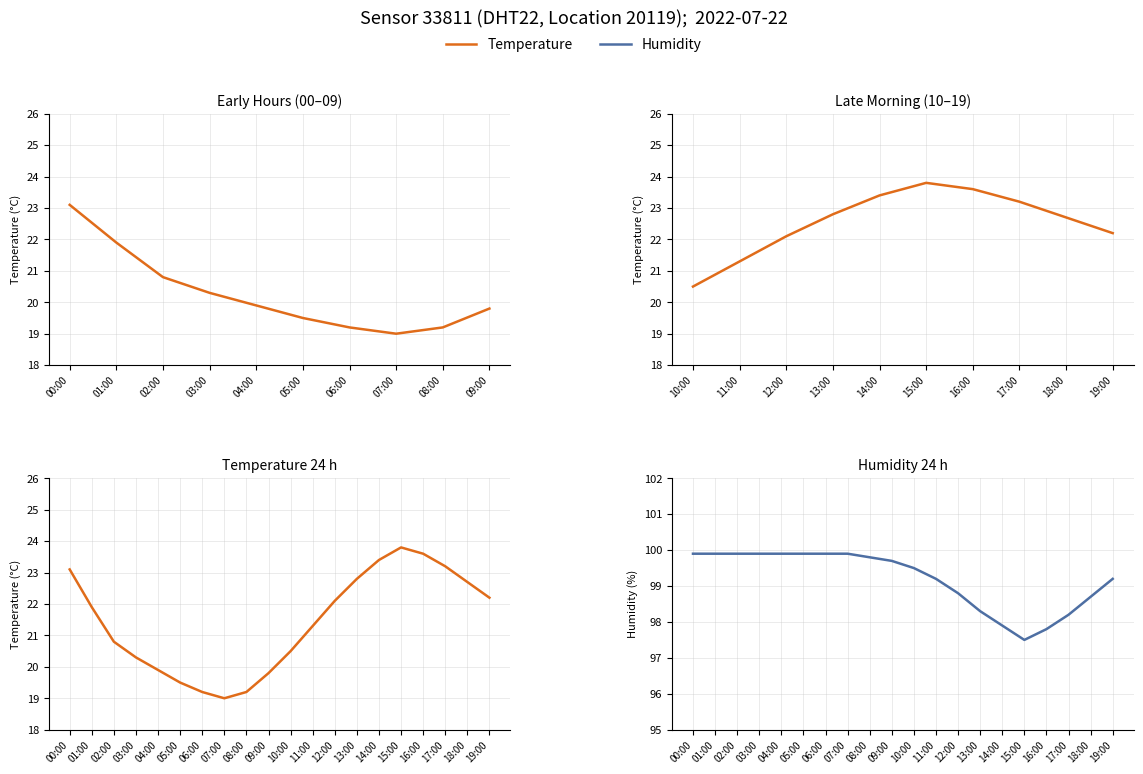

What position from the right is 06:00?

14